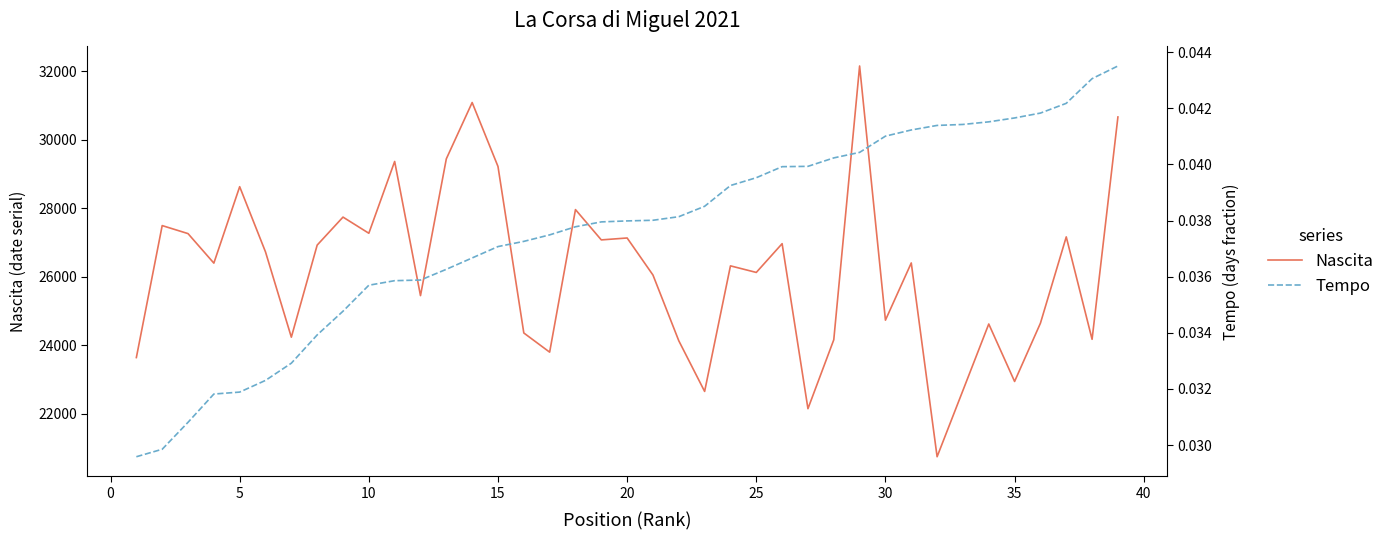

What is the highest value of the Nascita series?

32158